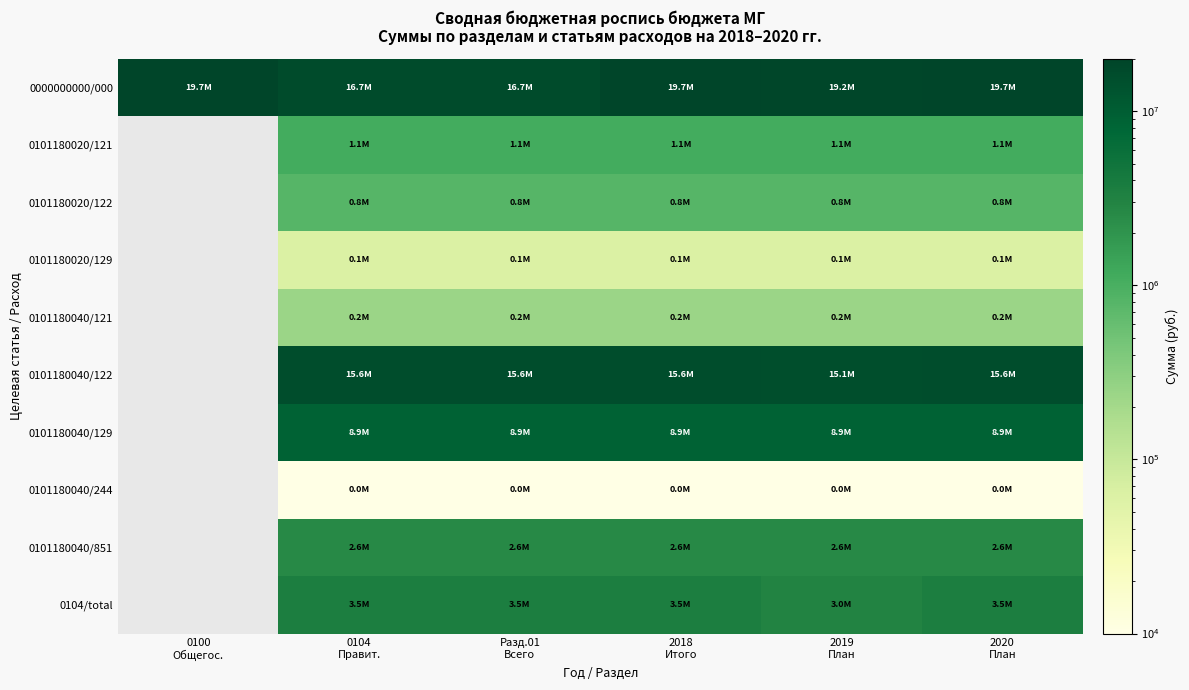

Between 2019
План and 2018
Итого, which is larger?

2018
Итого